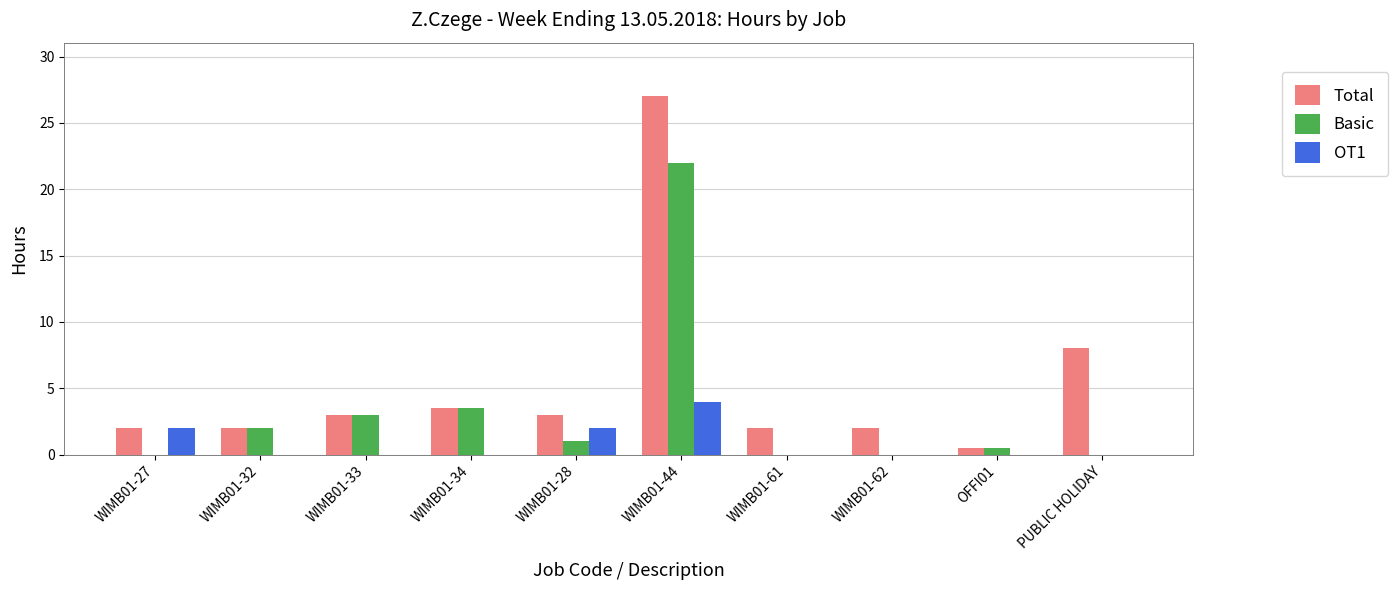

How many categories are shown in the chart?

10